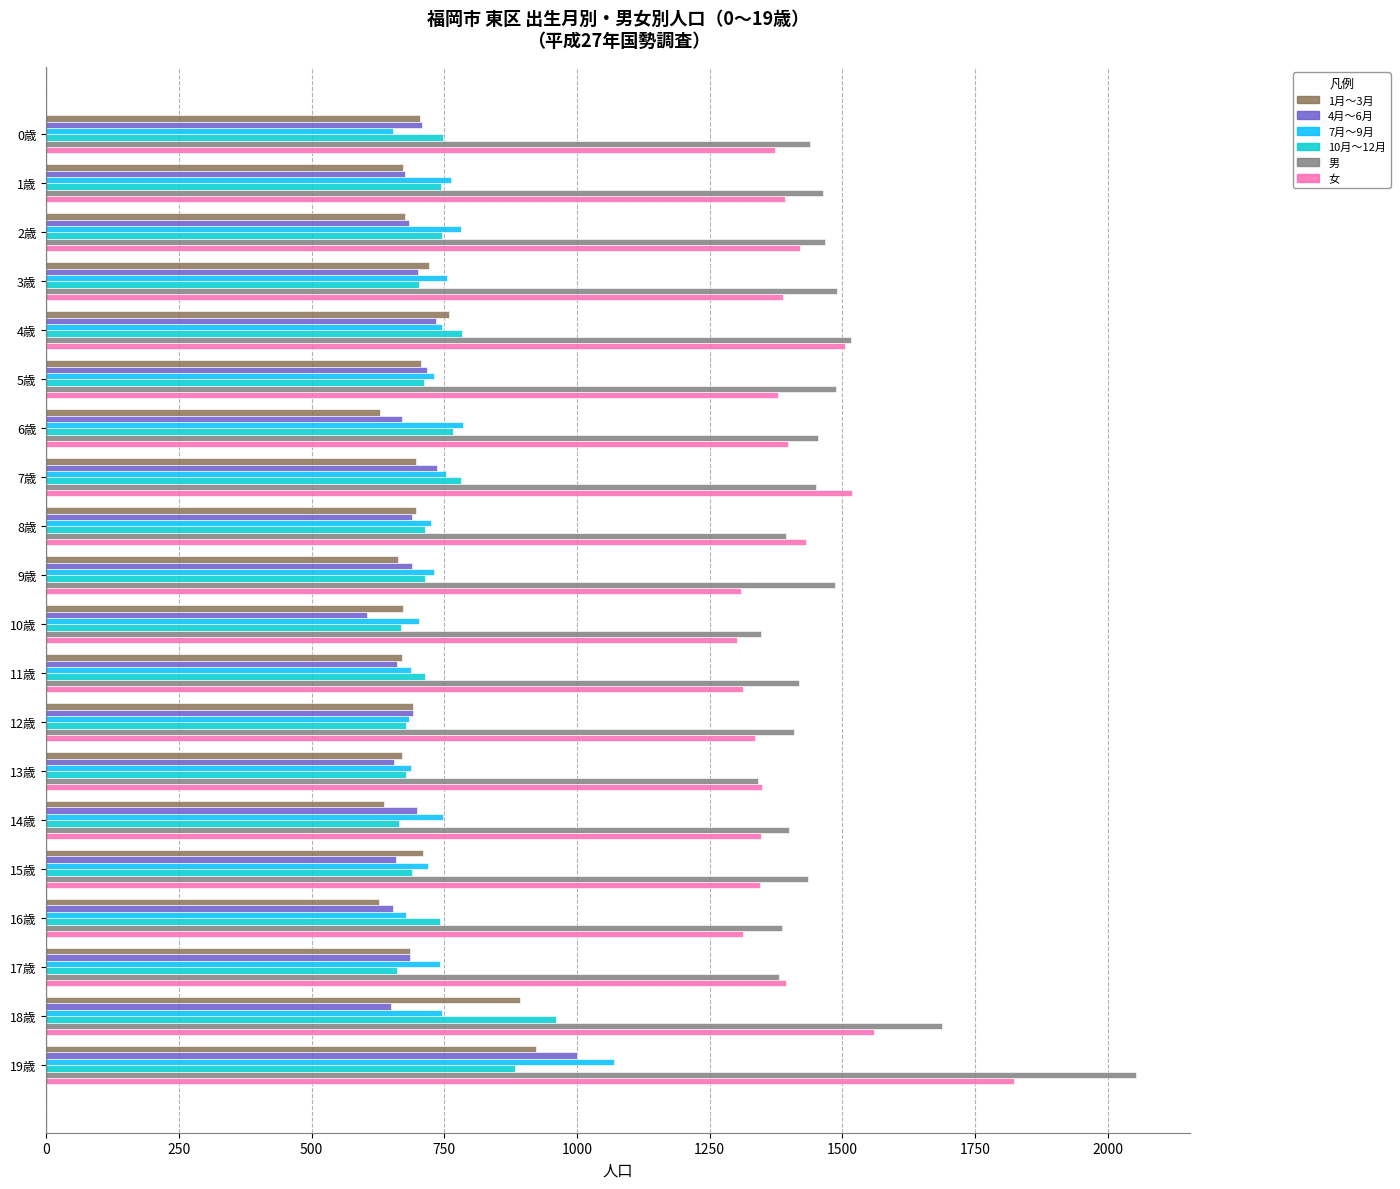

What is the highest value of the 7月～9月 series?

1069